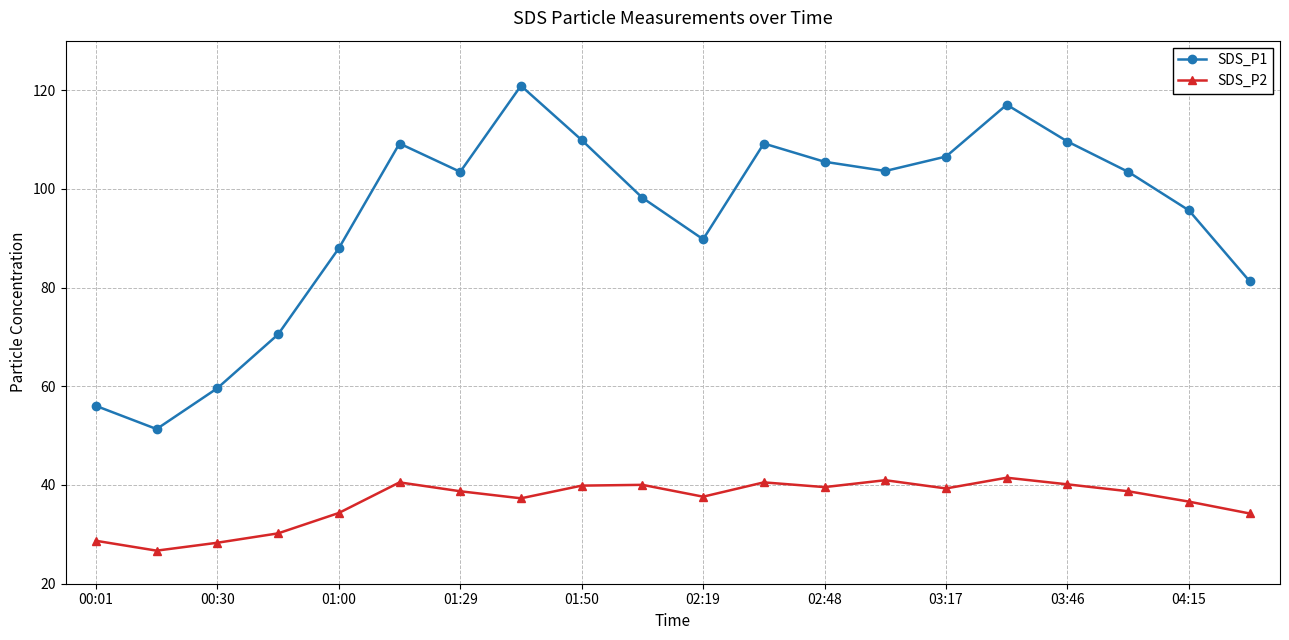

True or false: SDS_P1 has more than 2 points higher than both neighbors.

True